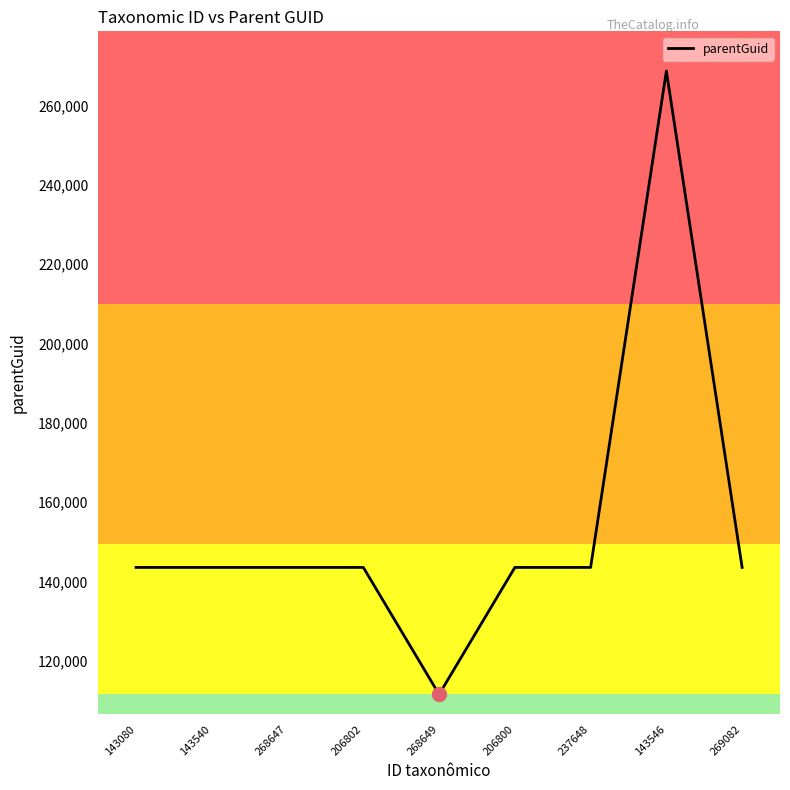

What is the average value?

153891